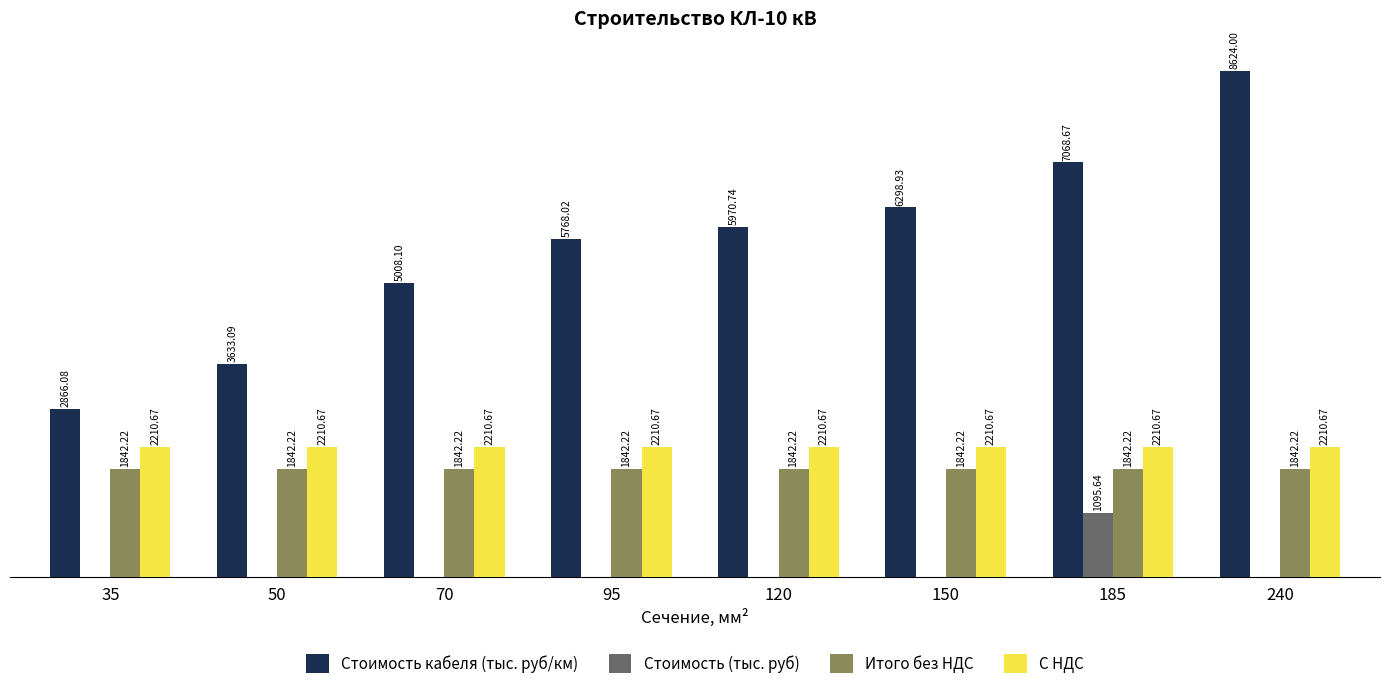

Is the value of Стоимость кабеля (тыс. руб/км) at 120 greater than the value of Итого без НДС at 120?

Yes